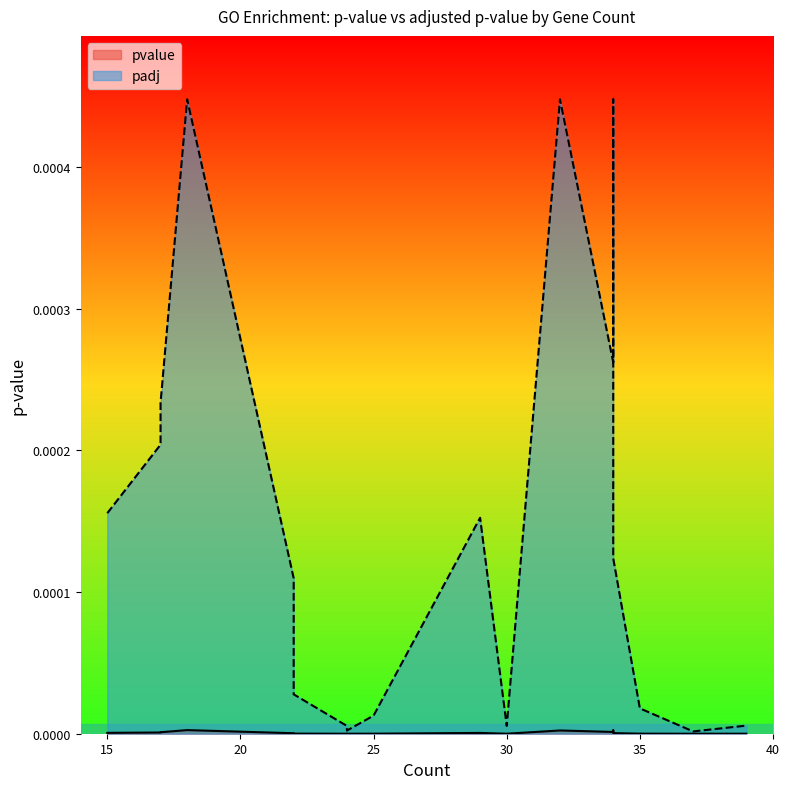

At which category is the sum across all series the highest?

18